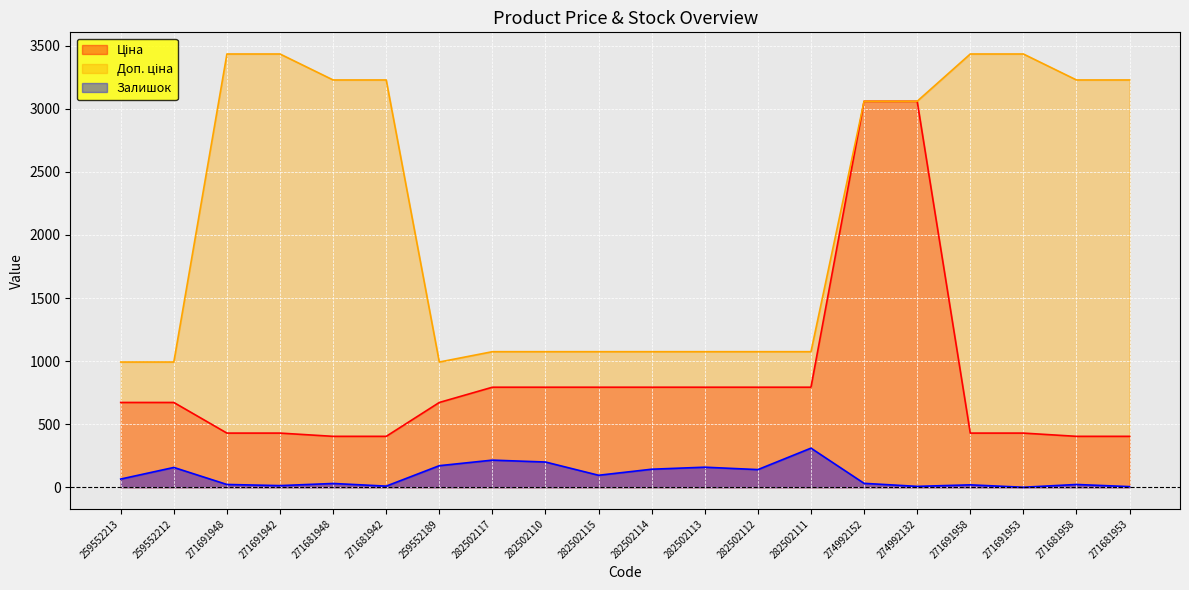

Reading left to right, transcribe all the data shown in this chart.

Ціна: 672.1	672.1	429.3	429.3	403.6	403.6	672.1	793.0	793.0	793.0	793.0	793.0	793.0	793.0	3059.7	3059.7	429.3	429.3	403.6	403.6
Доп. ціна: 992.7	992.7	3434.6	3434.6	3228.8	3228.8	992.7	1074.6	1074.6	1074.6	1074.6	1074.6	1074.6	1074.6	3060.0	3060.0	3434.6	3434.6	3228.8	3228.8
Залишок: 65.0	157.0	22.0	13.0	30.0	9.0	171.0	215.0	200.0	95.0	143.0	159.0	140.0	310.0	31.0	7.0	19.0	0.0	22.0	5.0